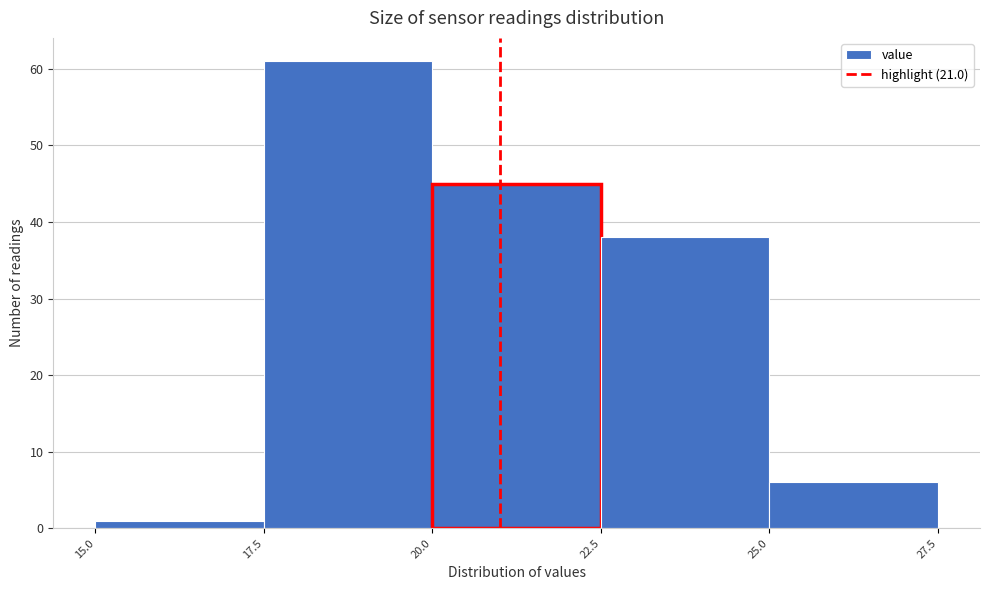

What is the height of the bar covering 17.5 to 20.0 on the x-axis? The values are not printed on the chart, so give them approximately, as read against the axis.

61